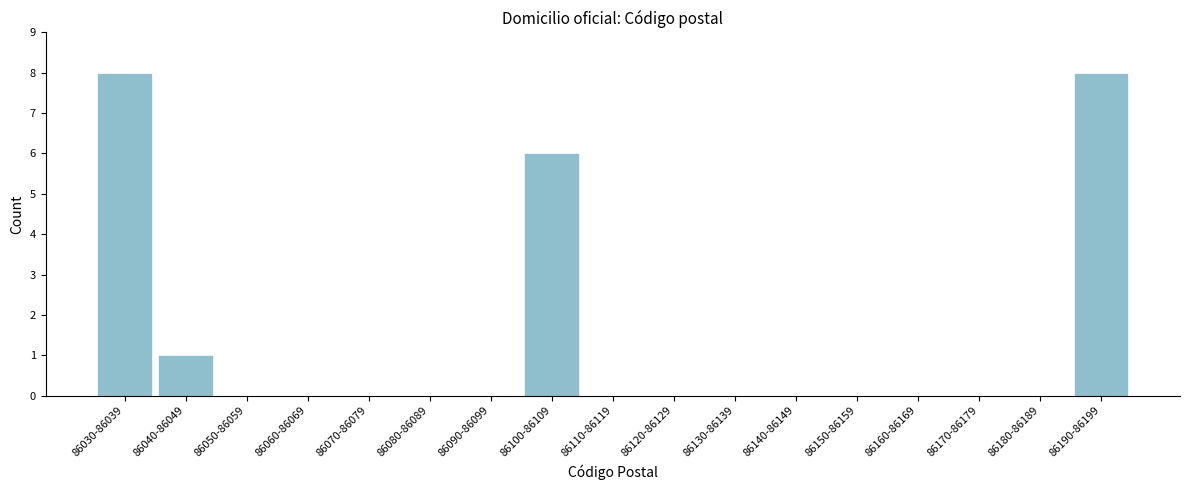

Reading right to left, transcribe all the data shown in this chart.

86190-86199=8	86180-86189=0	86170-86179=0	86160-86169=0	86150-86159=0	86140-86149=0	86130-86139=0	86120-86129=0	86110-86119=0	86100-86109=6	86090-86099=0	86080-86089=0	86070-86079=0	86060-86069=0	86050-86059=0	86040-86049=1	86030-86039=8